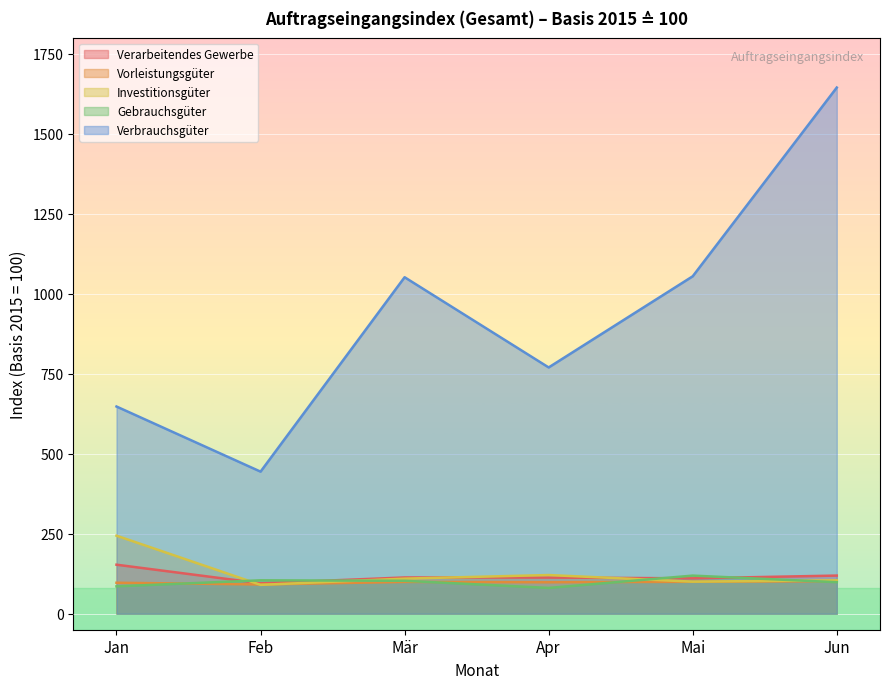

Reading right to left, extract all data points from this chart.

Verarbeitendes Gewerbe: Jun=119.2	Mai=110.6	Apr=113.0	Mär=113.3	Feb=95.1	Jan=153.2
Vorleistungsgüter: Jun=101.7	Mai=99.8	Apr=98.3	Mär=99.4	Feb=91.4	Jan=96.8
Investitionsgüter: Jun=104.4	Mai=100.2	Apr=120.9	Mär=109.7	Feb=90.2	Jan=243.9
Gebrauchsgüter: Jun=98.5	Mai=119.1	Apr=80.6	Mär=102.9	Feb=104.4	Jan=85.5
Verbrauchsgüter: Jun=1644.3	Mai=1054.5	Apr=769.6	Mär=1051.5	Feb=444.0	Jan=647.5